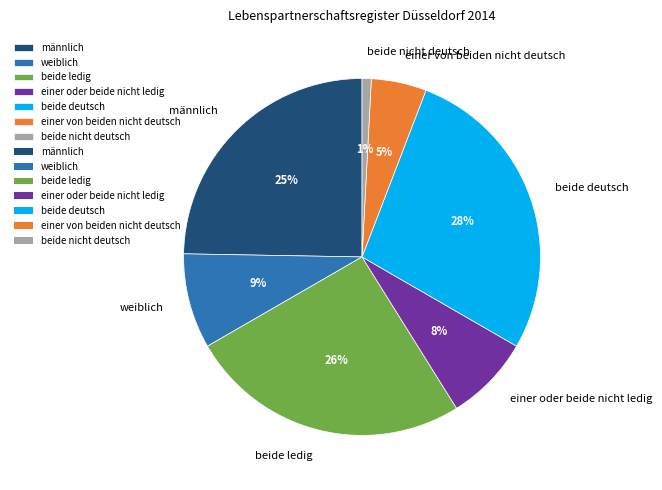

To the nearest percent, what portion does männlich represent?

25%